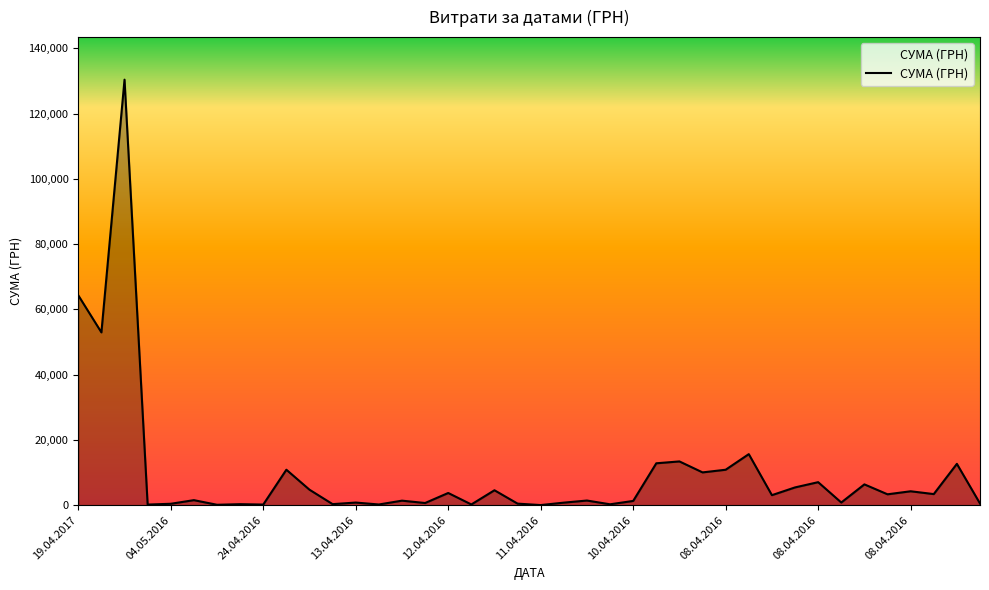

What is the greatest value displayed?

130379.7